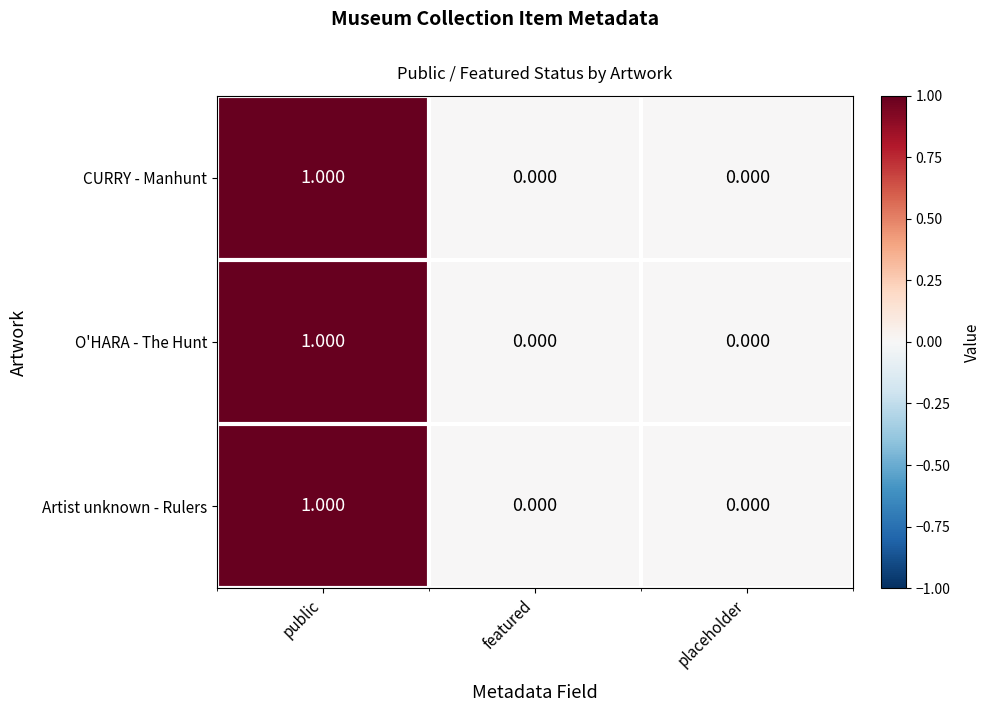

How many data points does each series have?

3